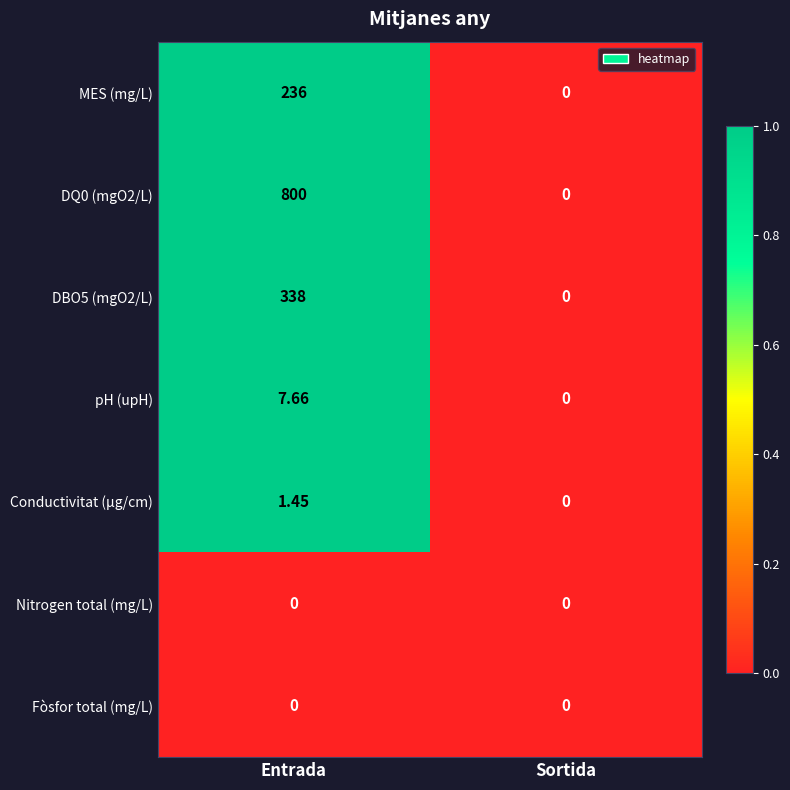

Rank the categories by pH (upH) value from lowest to highest.

Sortida, Entrada